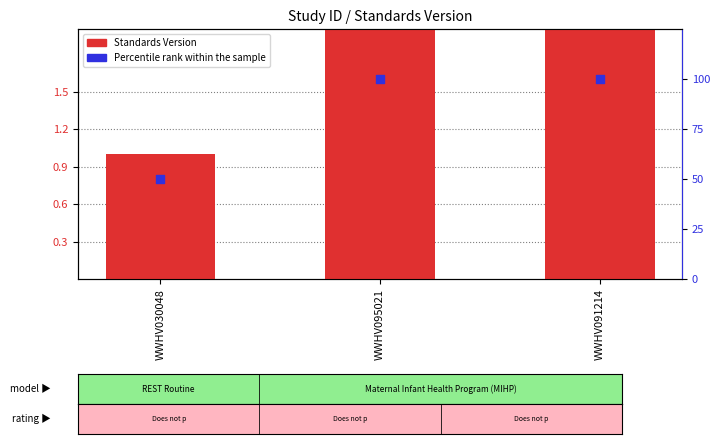

Is the value of Standards Version at WWHV030048 greater than the value of Percentile rank within the sample at WWHV030048?

No